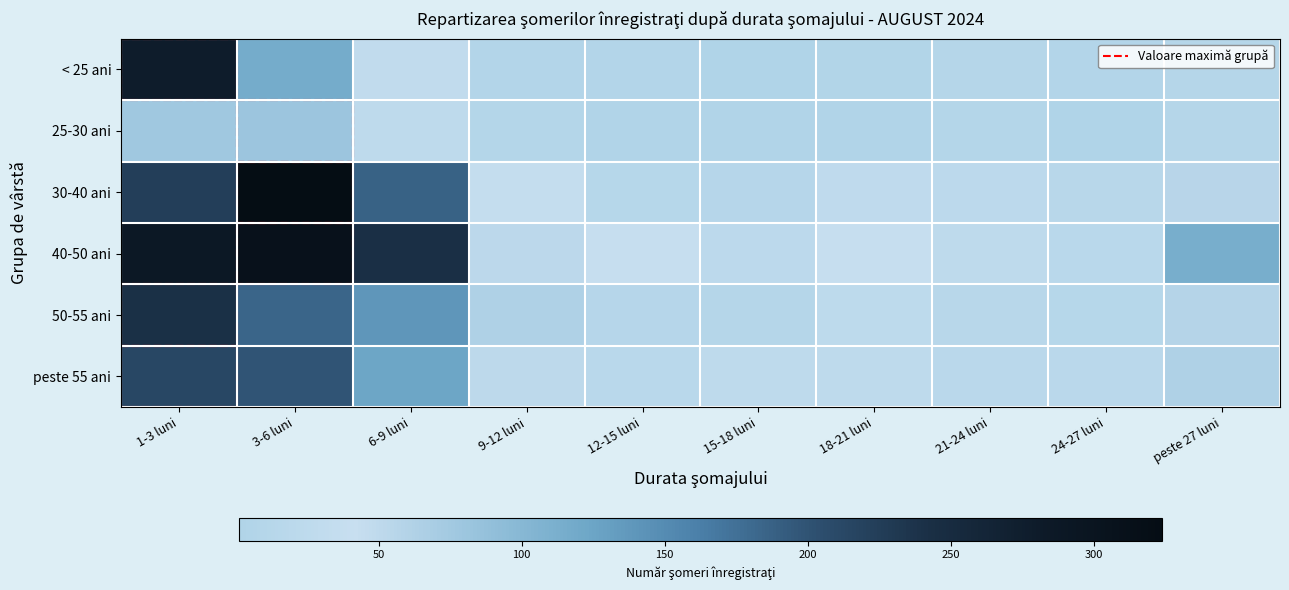

Reading right to left, list all the values displayed in this chart.

< 25 ani: peste 27 luni=11	24-27 luni=8	21-24 luni=11	18-21 luni=6	15-18 luni=2	12-15 luni=8	9-12 luni=8	6-9 luni=31	3-6 luni=117	1-3 luni=278
25-30 ani: peste 27 luni=11	24-27 luni=1	21-24 luni=9	18-21 luni=4	15-18 luni=4	12-15 luni=4	9-12 luni=9	6-9 luni=25	3-6 luni=81	1-3 luni=77
30-40 ani: peste 27 luni=56	24-27 luni=15	21-24 luni=22	18-21 luni=27	15-18 luni=12	12-15 luni=13	9-12 luni=36	6-9 luni=187	3-6 luni=324	1-3 luni=224
40-50 ani: peste 27 luni=114	24-27 luni=18	21-24 luni=26	18-21 luni=43	15-18 luni=22	12-15 luni=39	9-12 luni=52	6-9 luni=242	3-6 luni=308	1-3 luni=288
50-55 ani: peste 27 luni=58	24-27 luni=13	21-24 luni=16	18-21 luni=24	15-18 luni=11	12-15 luni=12	9-12 luni=64	6-9 luni=139	3-6 luni=184	1-3 luni=241
peste 55 ani: peste 27 luni=64	24-27 luni=19	21-24 luni=19	18-21 luni=25	15-18 luni=26	12-15 luni=18	9-12 luni=51	6-9 luni=124	3-6 luni=199	1-3 luni=213